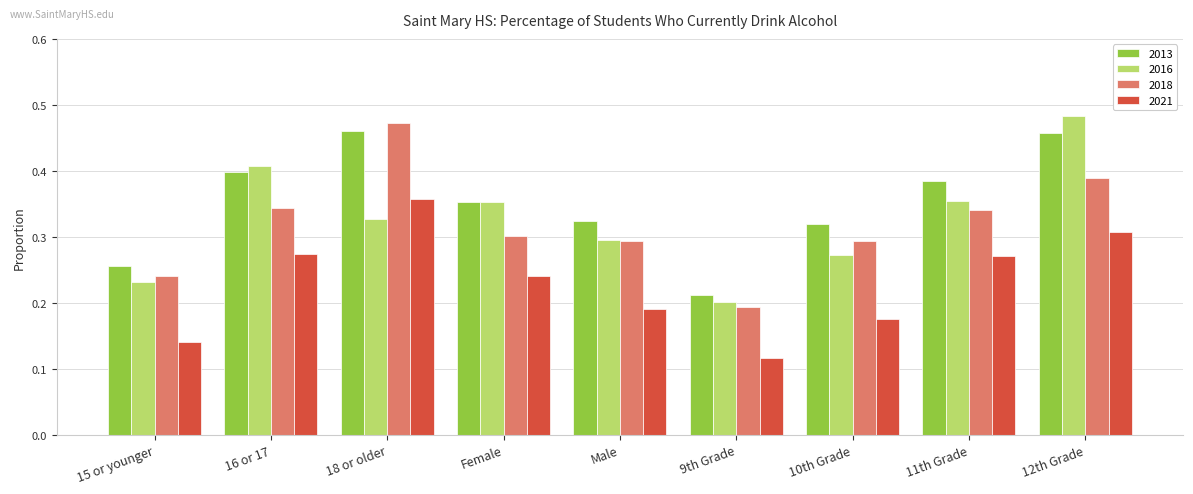

Which series changed the most between 15 or younger and 10th Grade?

2013